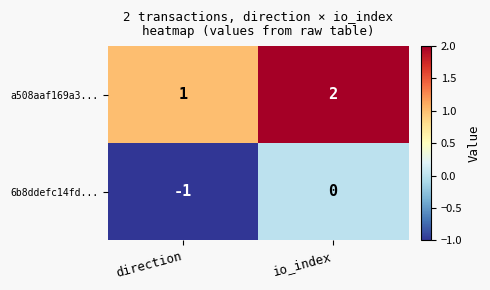

True or false: a508aaf169a3... has a value of 2 at io_index.

True